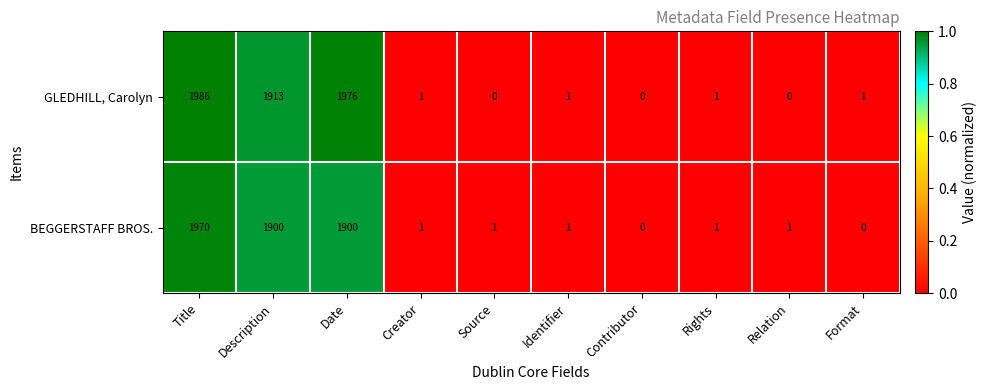

Which series changed the most between Title and Rights?

GLEDHILL, Carolyn